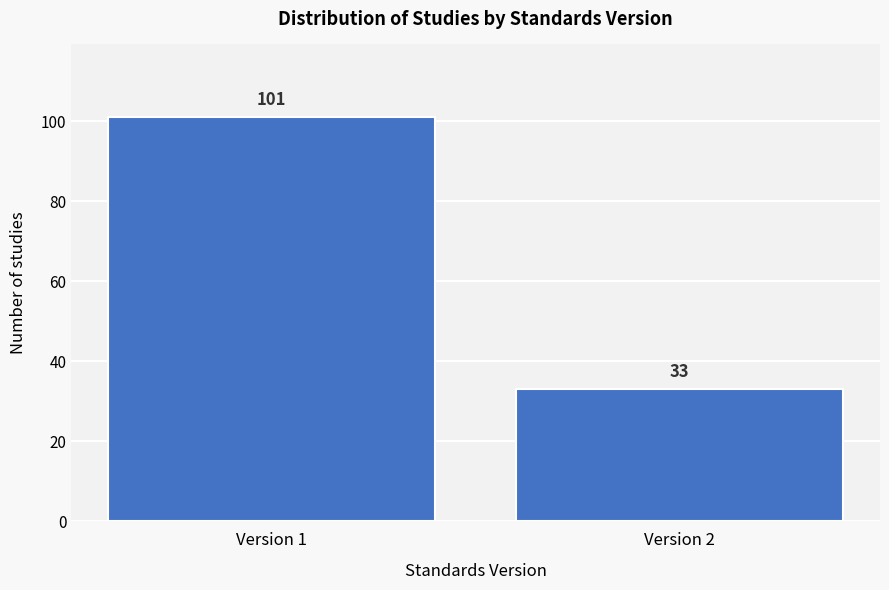

Reading right to left, transcribe all the data shown in this chart.

33	101